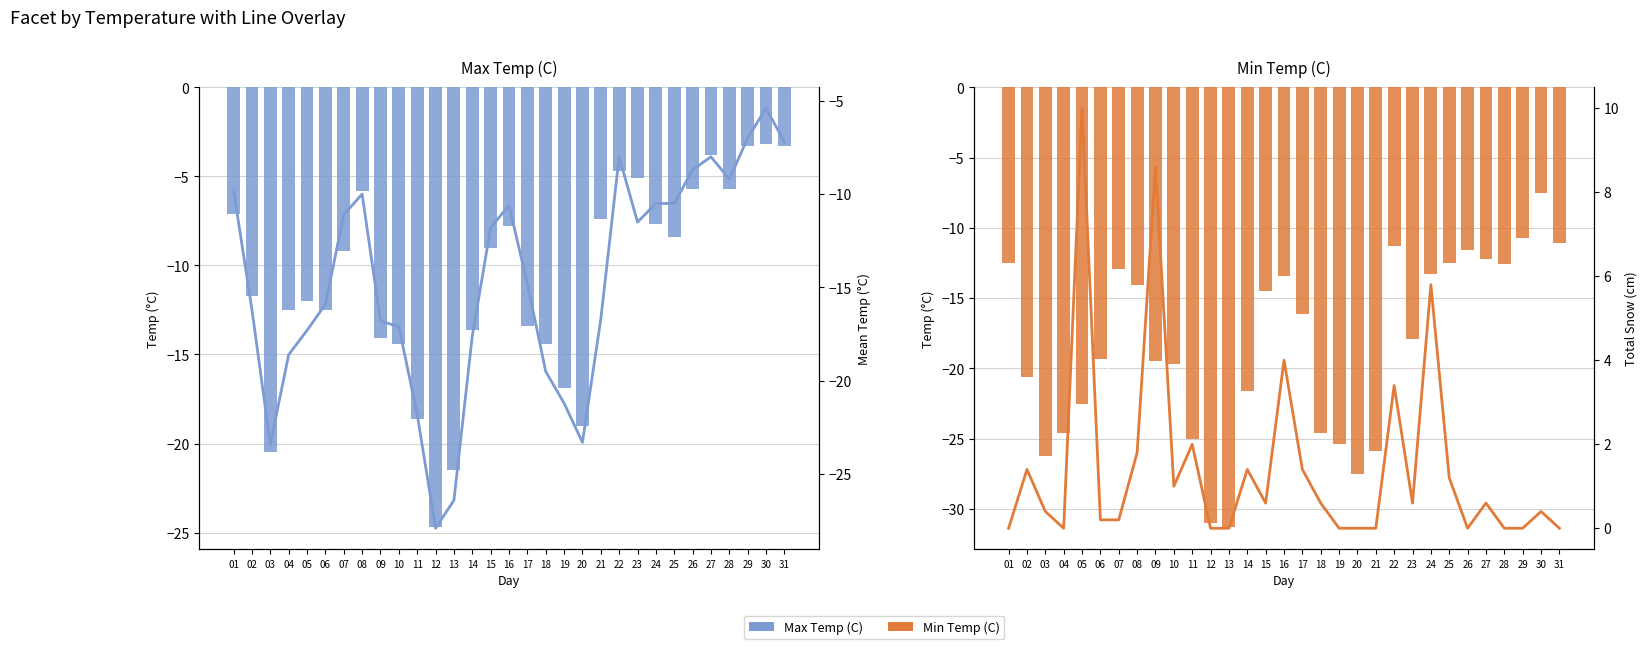

Which series changed the most between 08 and 17?

Max Temp (C)